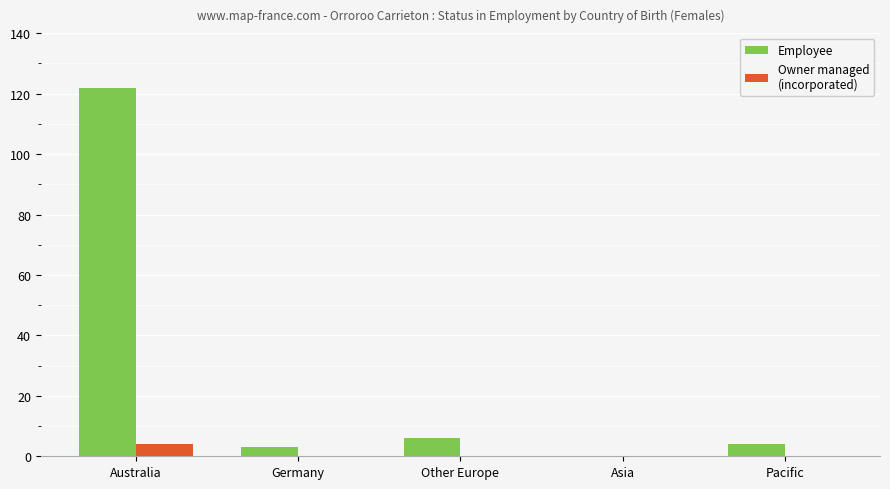

Which category has the highest value across all series?

Australia